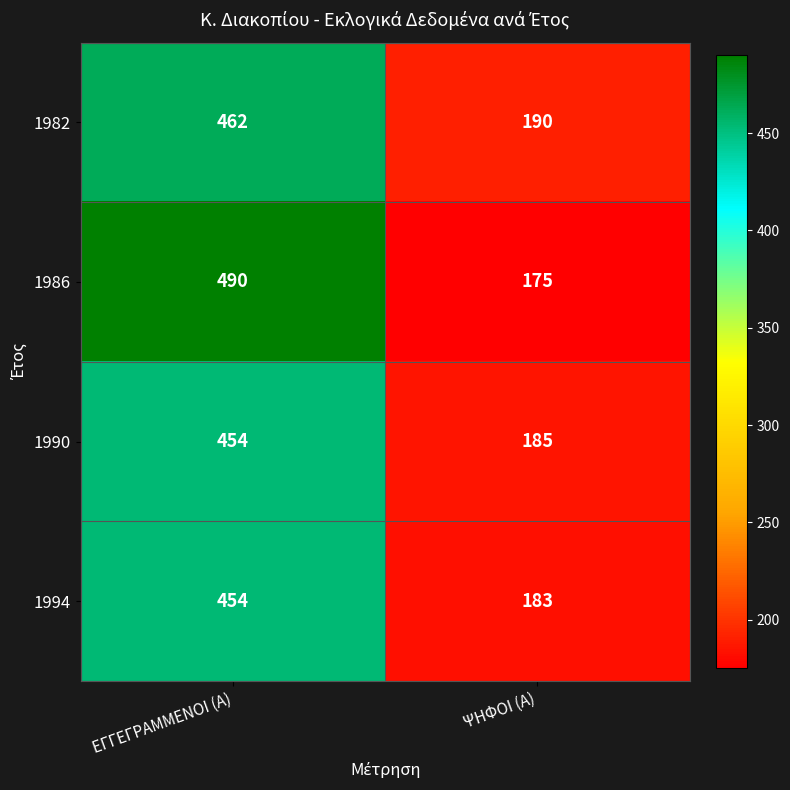

What is the sum of the 1990 values at ΨΗΦΟΙ (Α) and ΕΓΓΕΓΡΑΜΜΕΝΟΙ (Α)?

639